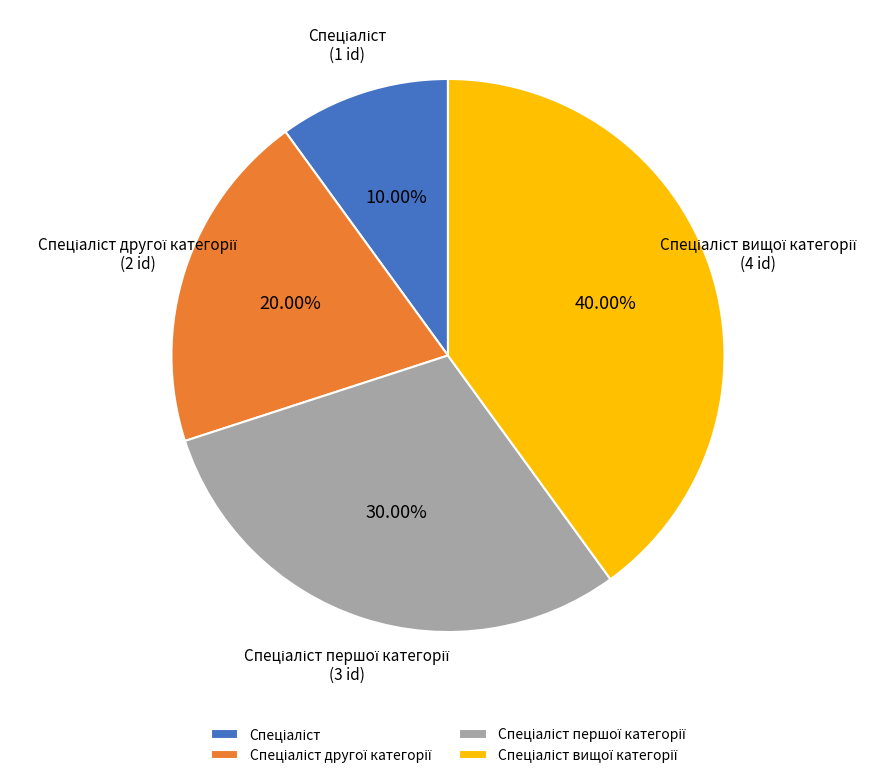

Does any single category account for the majority?

No